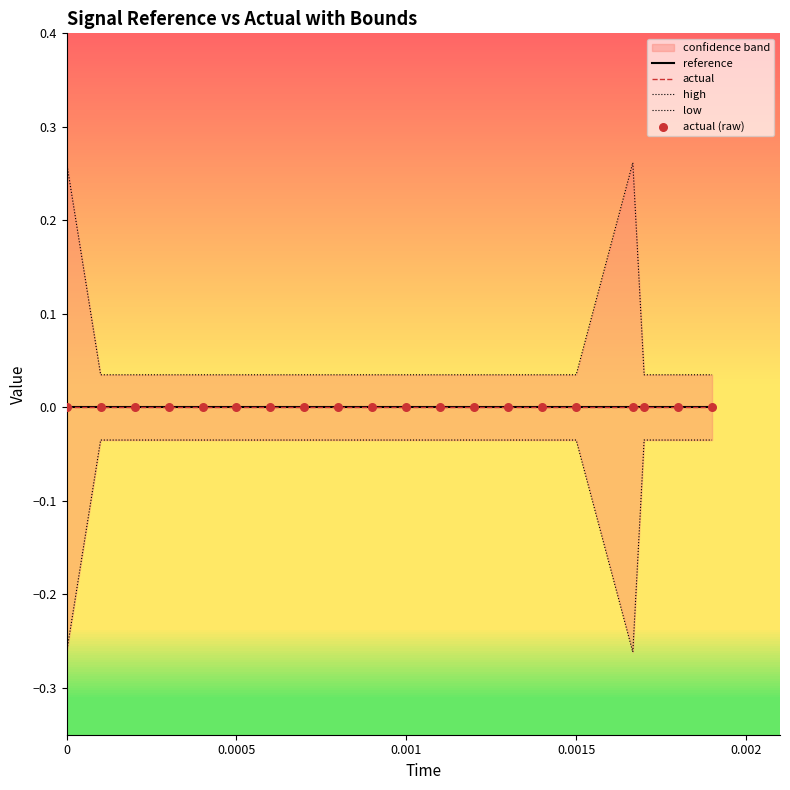

Which series has the widest spread of Y values?

high